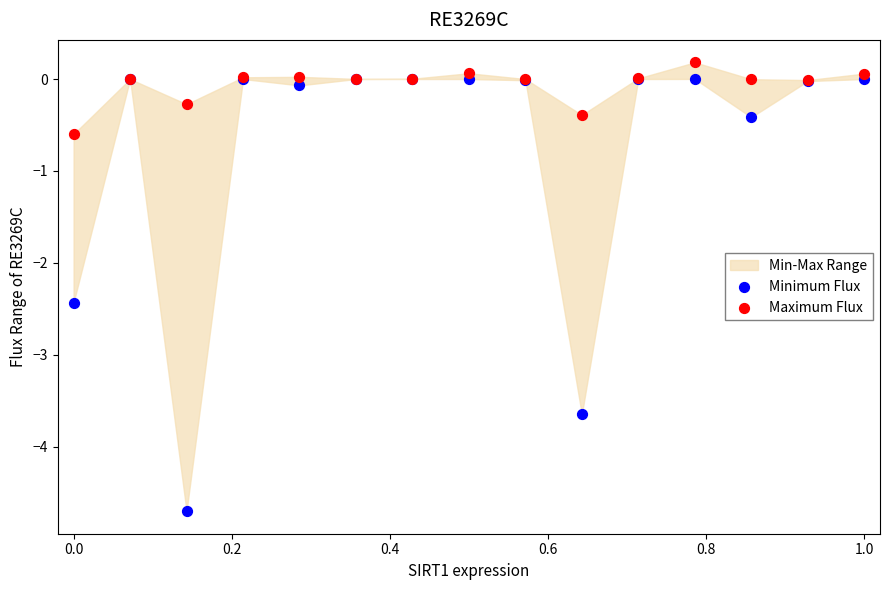

Across all series, what Y value is closest to -2?

-2.4